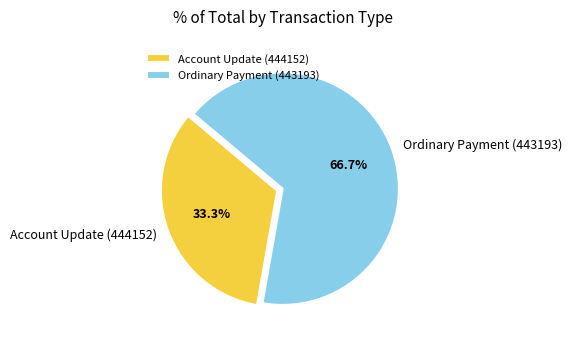

To the nearest percent, what is the difference between the Ordinary Payment (443193) and Account Update (444152) slice percentages?

33%